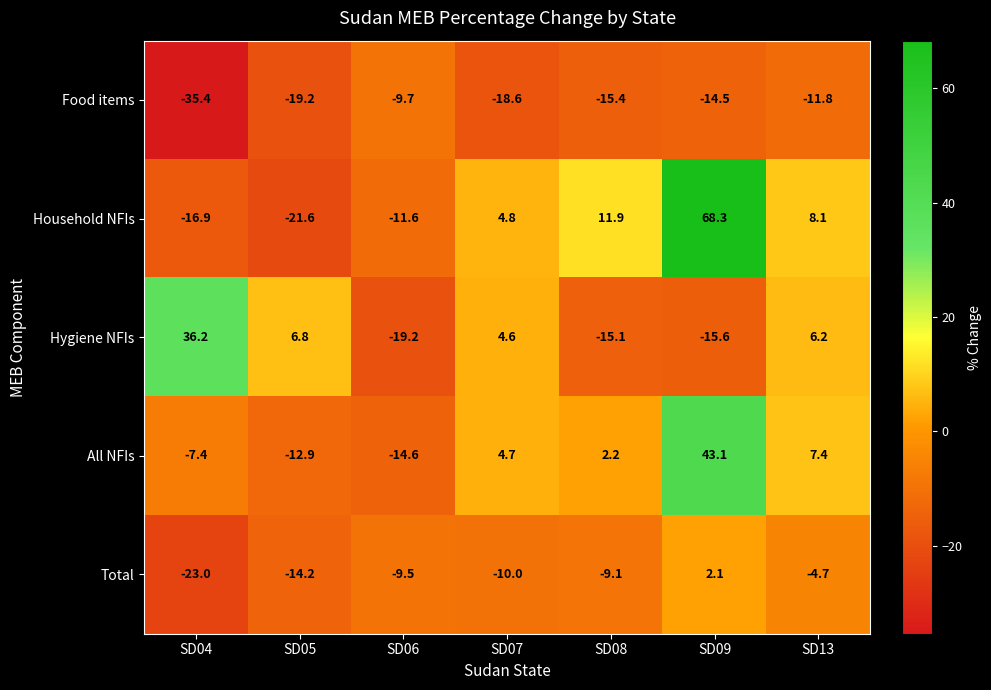

How many data points does each series have?

7